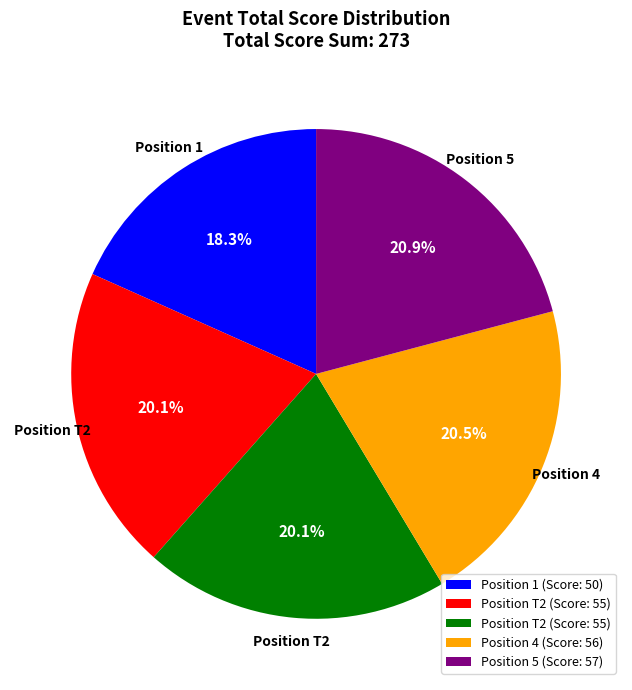

Count the number of slices in the pie.

5